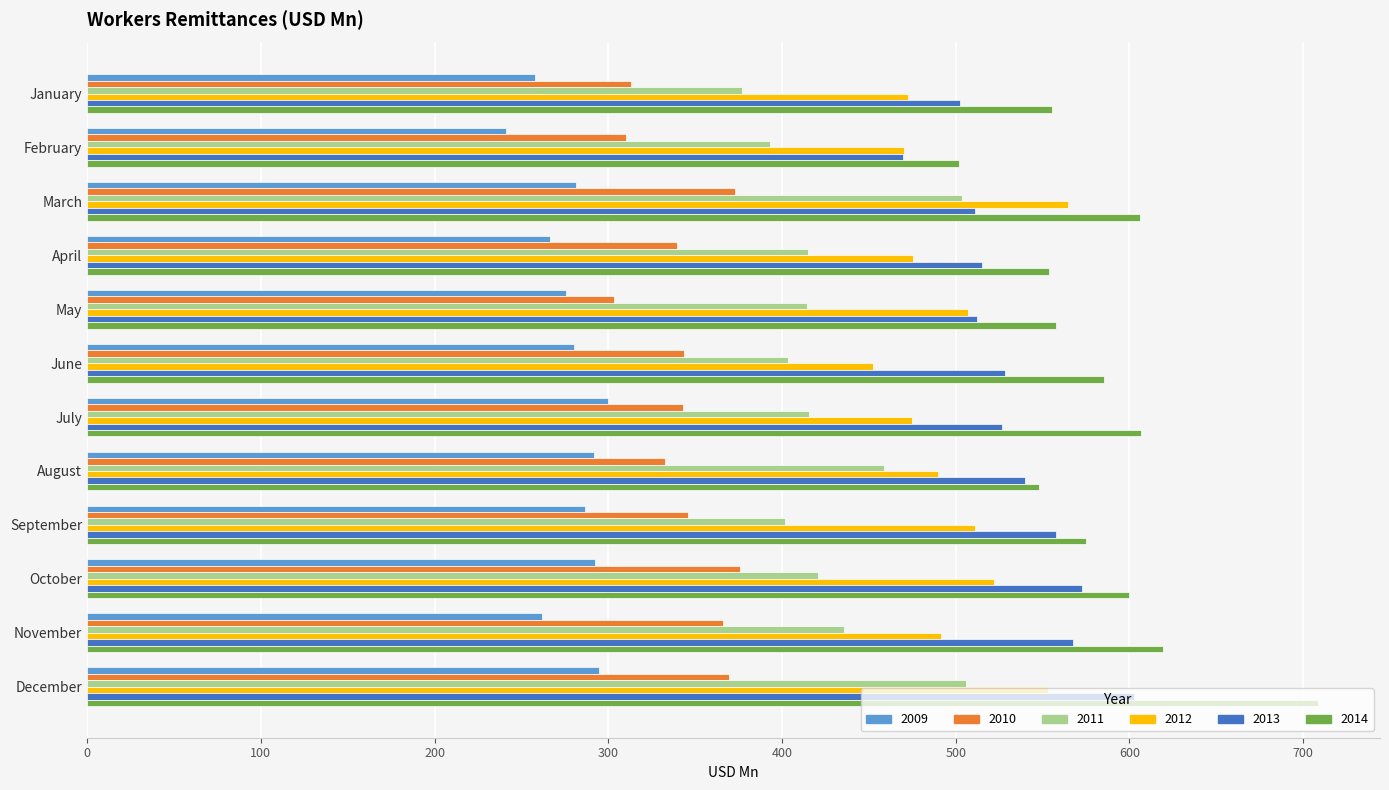

What is the greatest value displayed?

708.8